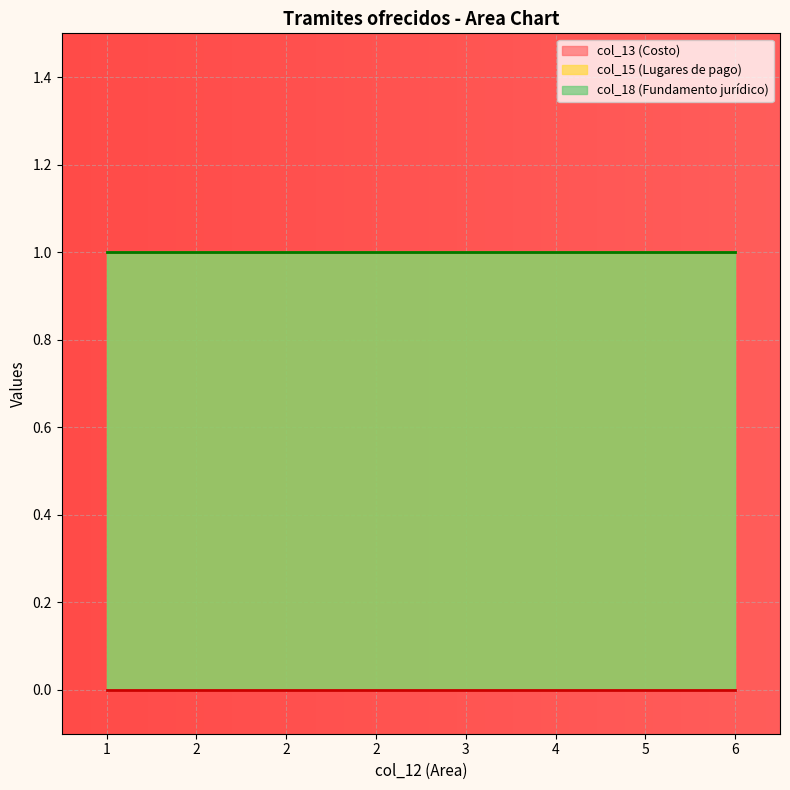

Rank the categories by col_18 value from lowest to highest.

1, 2, 2, 2, 3, 4, 5, 6